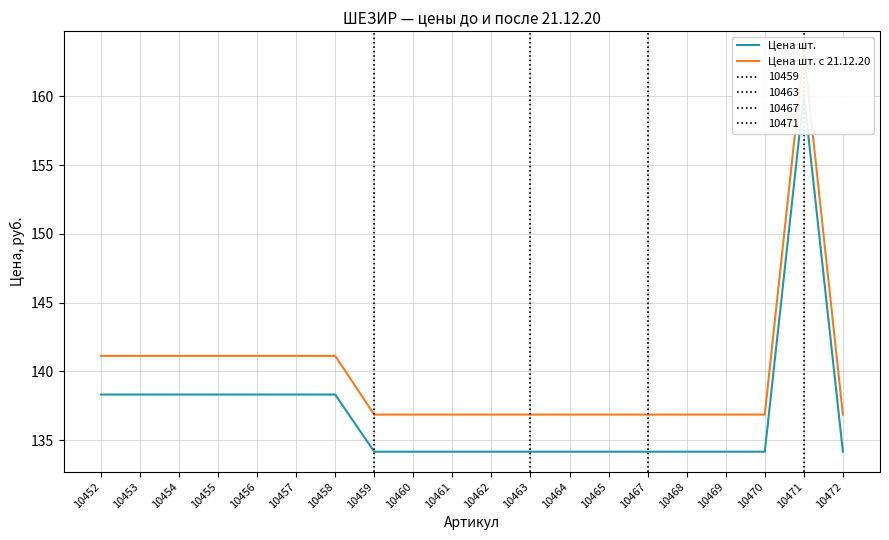

What is the difference between the maximum and minimum values in the Цена шт. с 21.12.20 series?

26.4